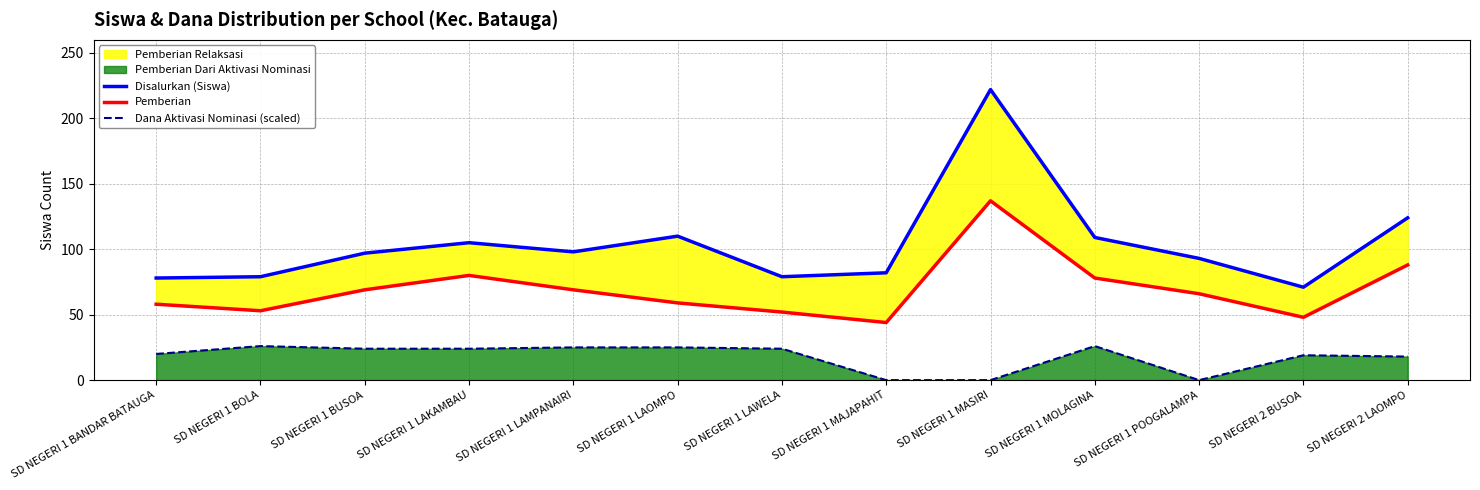

What is the total value across all series at SD NEGERI 1 LAWELA?

155